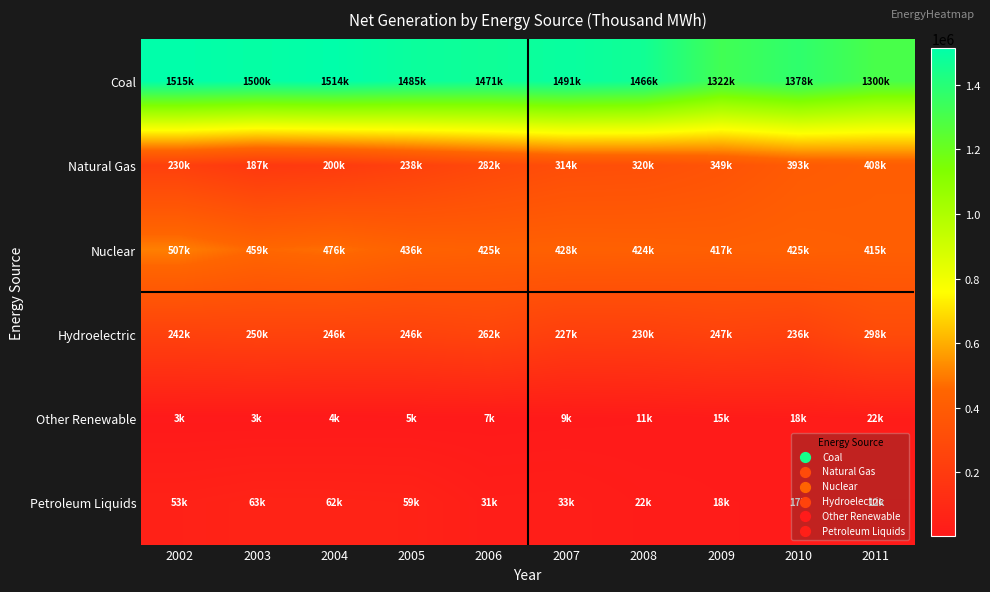

List the series in order of their peak value, lowest first.

Other Renewable, Petroleum Liquids, Hydroelectric, Natural Gas, Nuclear, Coal